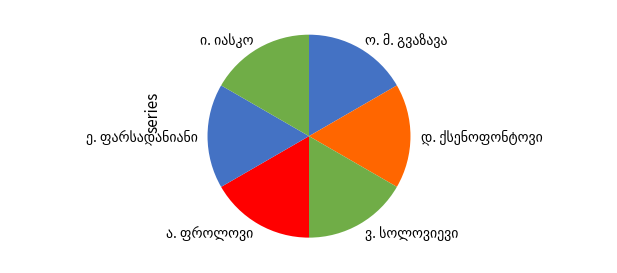

How many segments does this pie chart have?

6